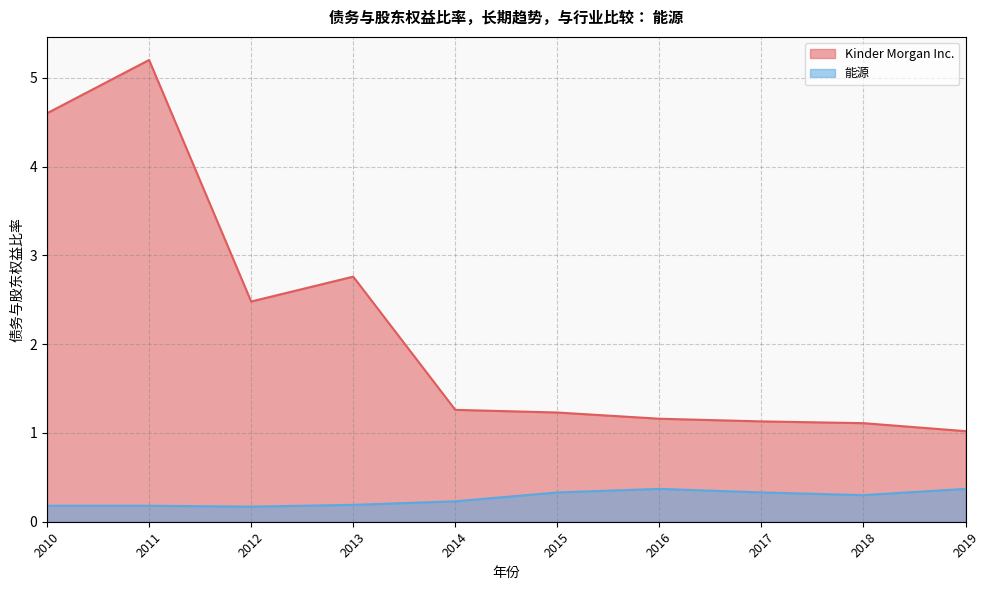

True or false: Kinder Morgan Inc. has more than 1 interior local peaks.

True